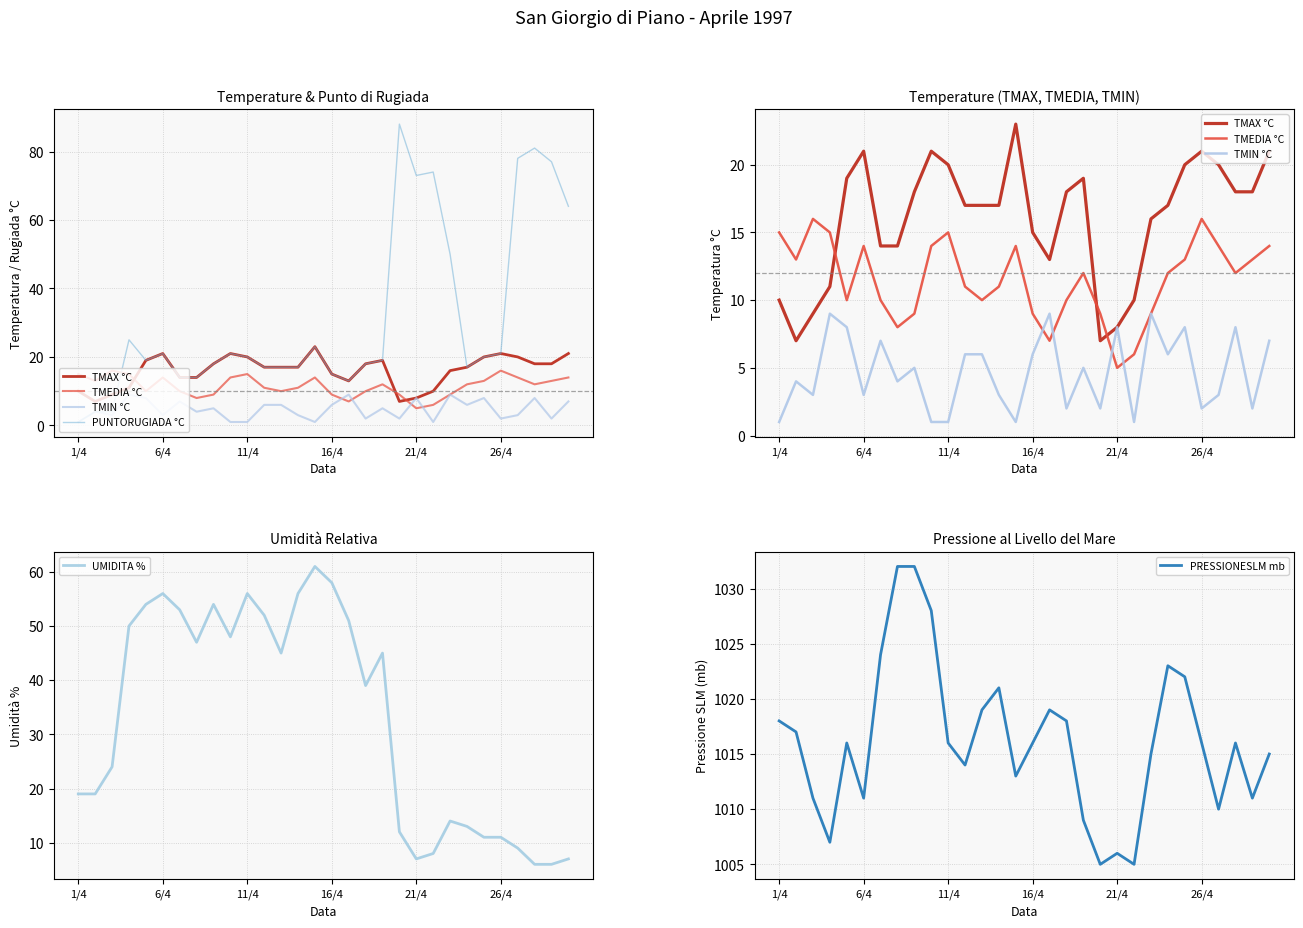

At 7, list the series in order from largest to smallest.

PRESSIONESLM mb, UMIDITA %, TMAX °C, PUNTORUGIADA °C, TMEDIA °C, TMIN °C